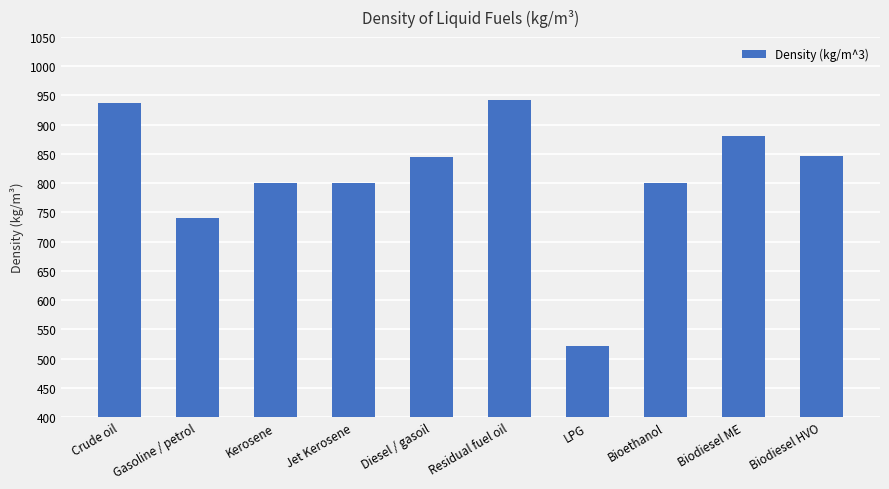

What is the label of the 5th bar from the left?

Diesel / gasoil